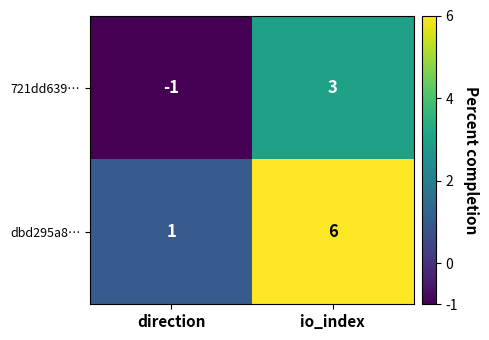

How many categories are shown in the chart?

2